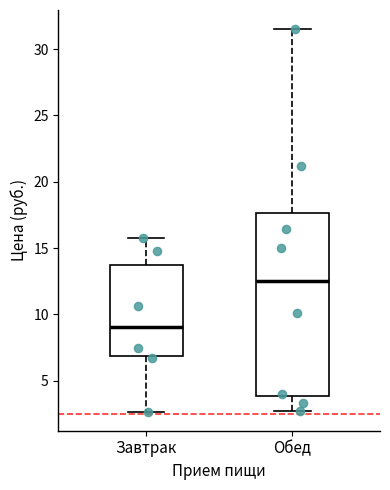

Which box's median line is the lowest?

Завтрак